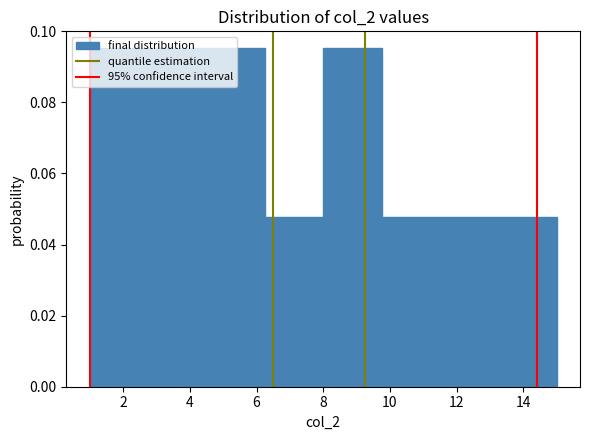

How tall is the bar that spans 2.75 to 4.50 on the x-axis? Neither the bar edges nor the heights are printed on the chart, so give them approximately, as read against the axes.

0.096